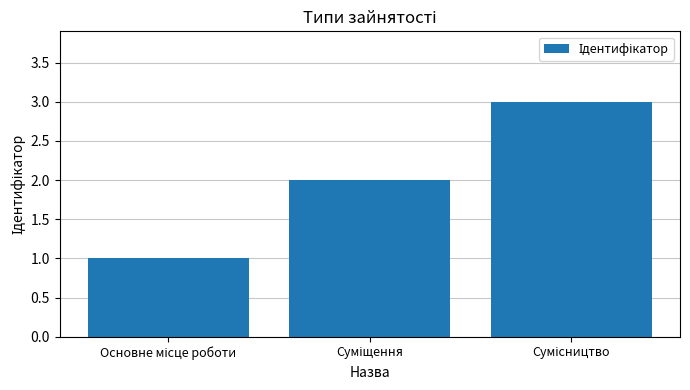

What is the greatest value displayed?

3